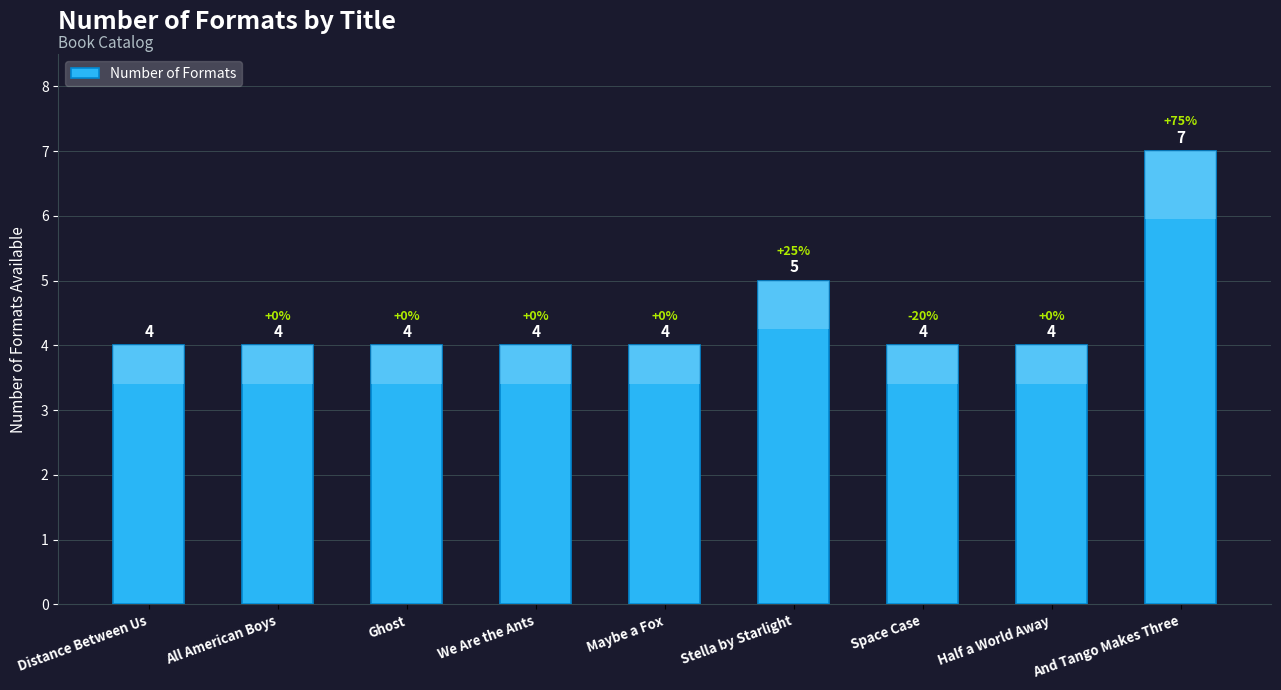

What is the value of the 7th bar from the left?

4